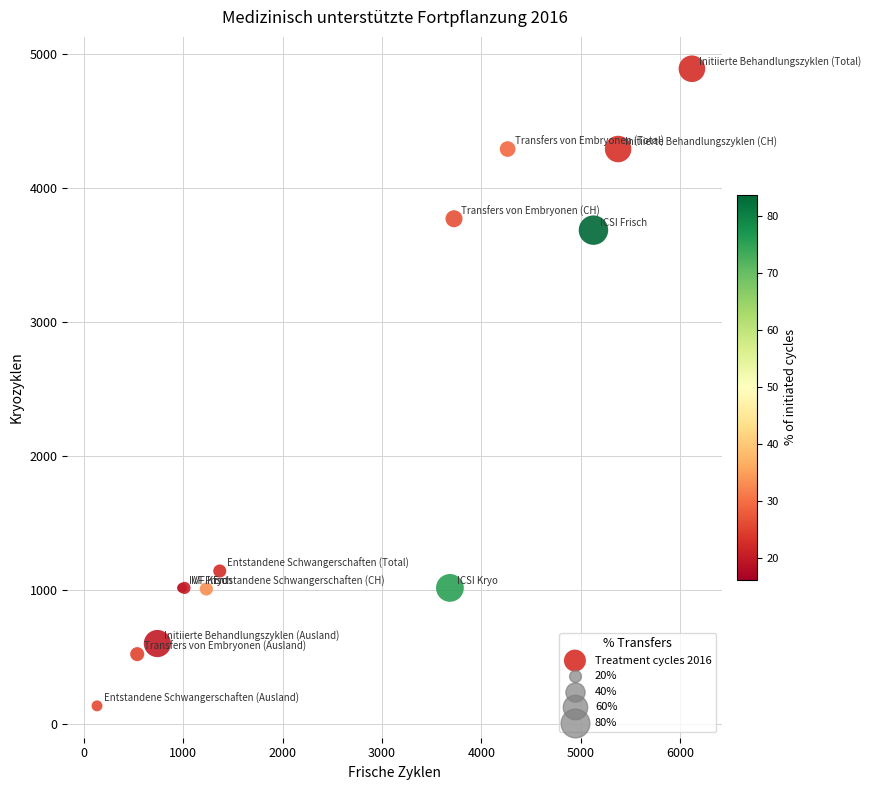

What Y value in the scatter plot is closest to 2510?

3683